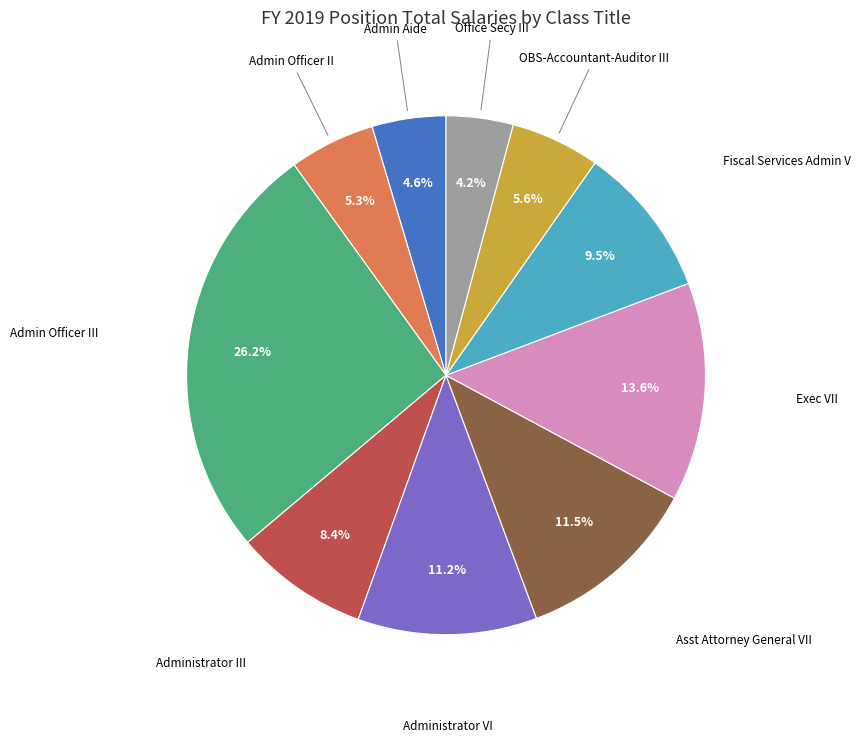

Is there any slice that represents more than half of the pie?

No